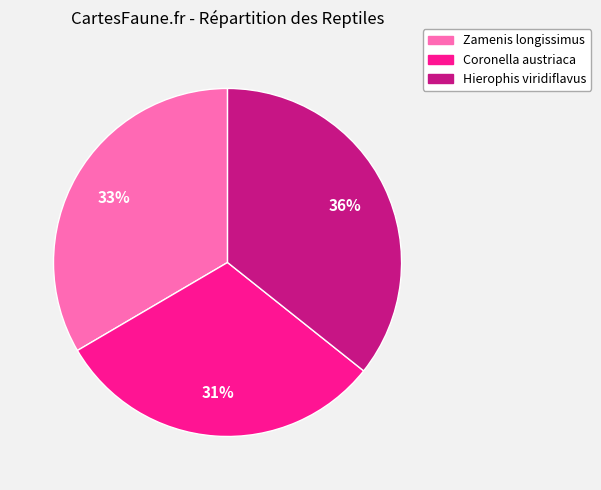

To the nearest percent, what is the average slice percentage?

33%